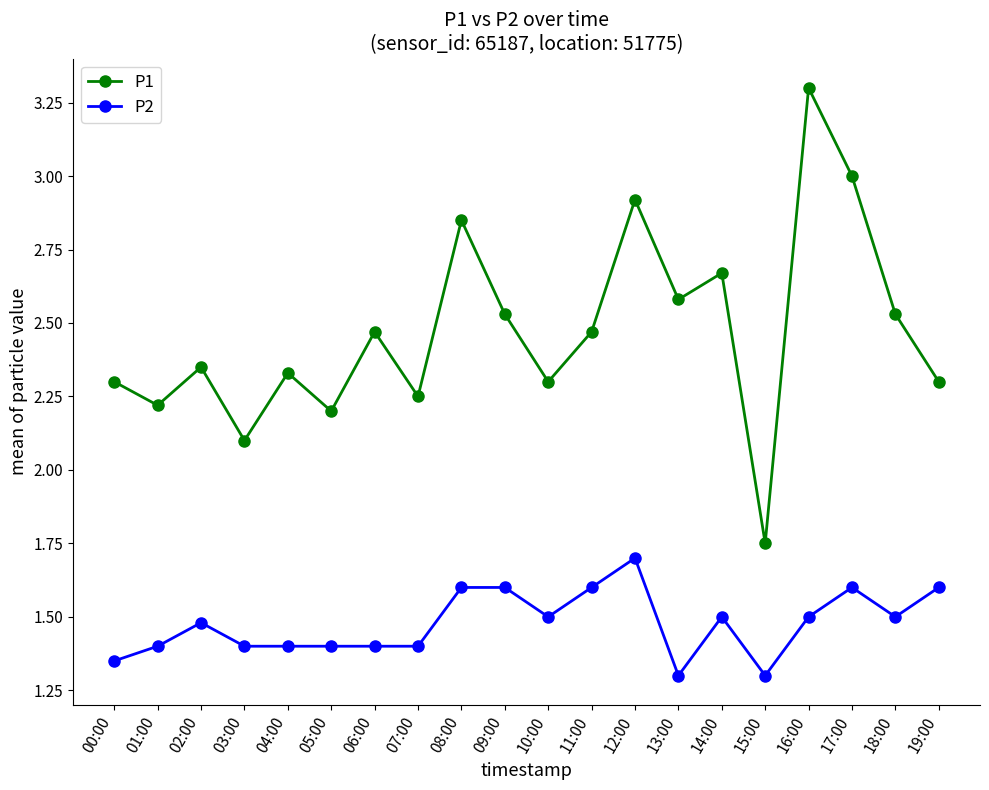

At which label does P1 reach its peak?

16:00